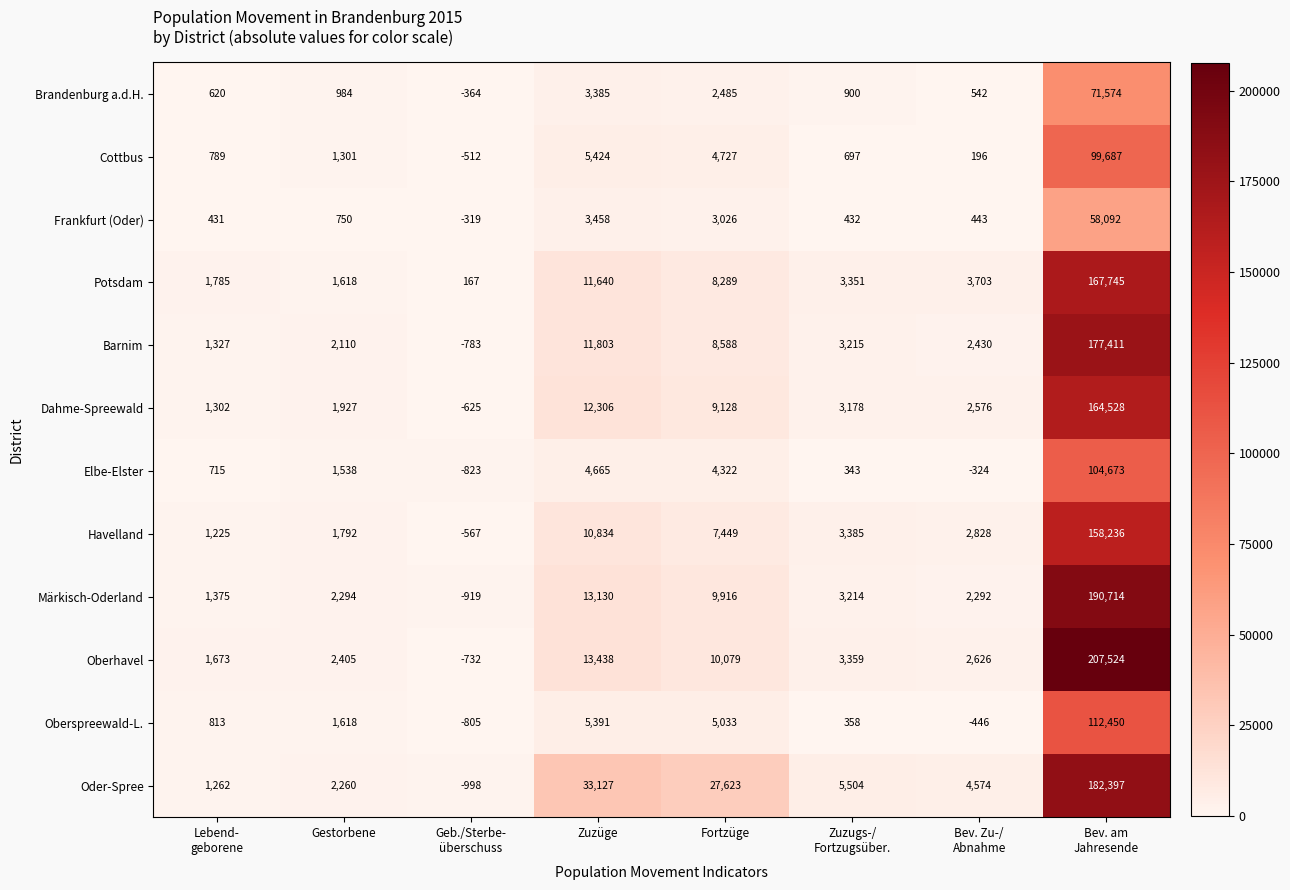

What is the average value of the Potsdam series?

24787